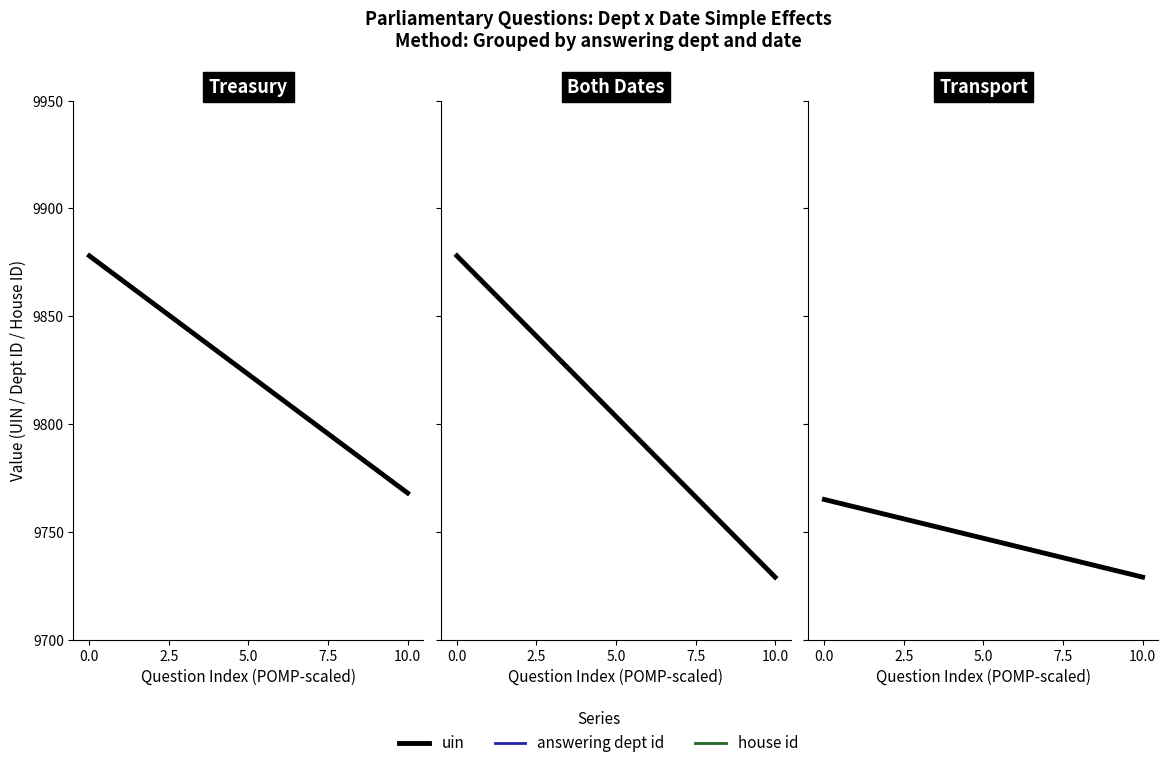

How many lines are shown in the chart?

3